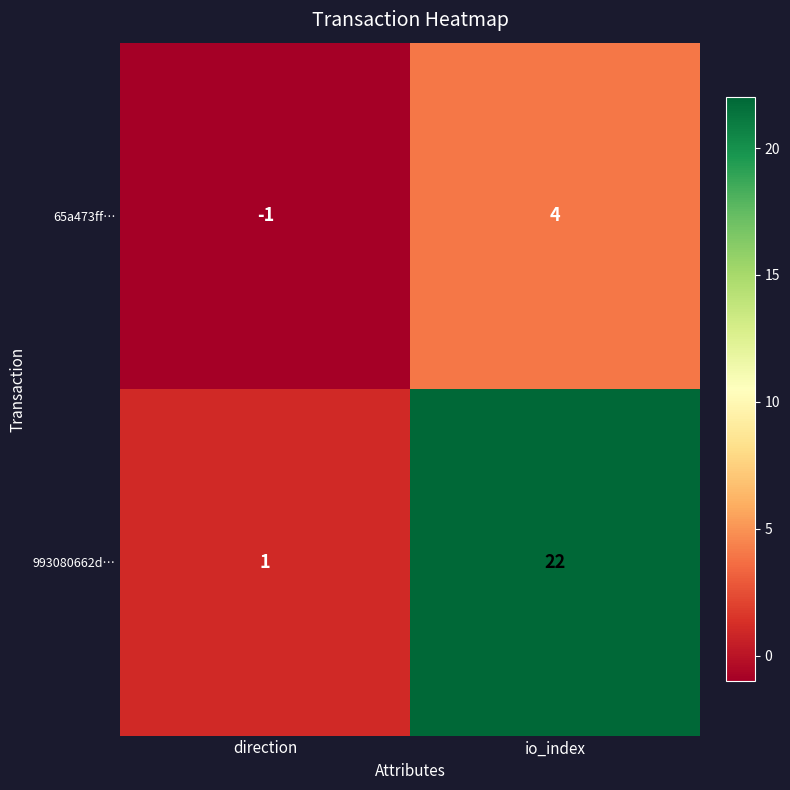

At how many categories does at least one series exceed 13?

1